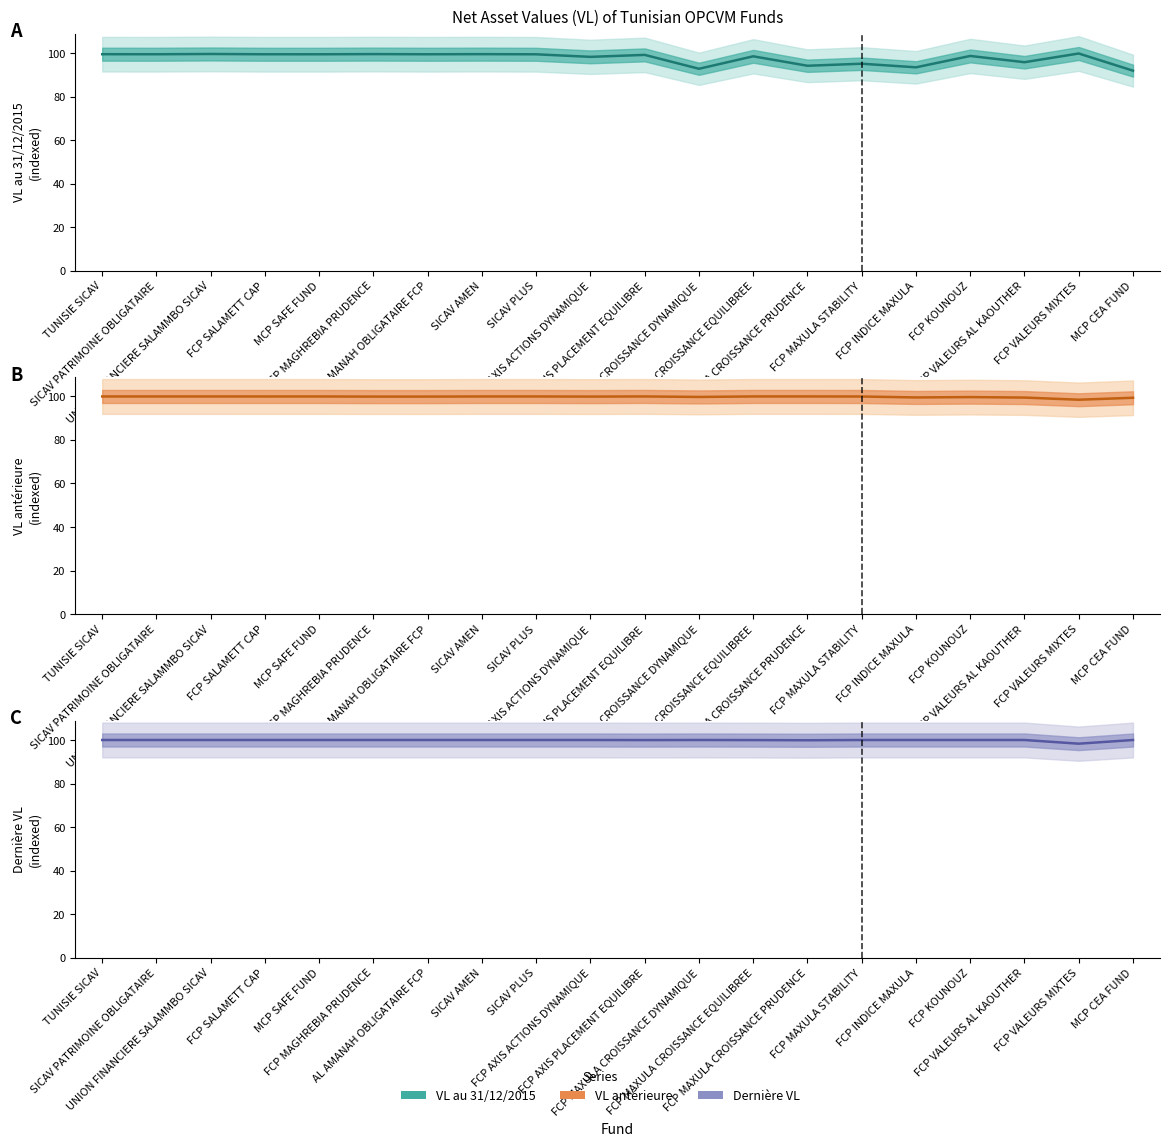

Between FCP INDICE MAXULA and FCP MAGHREBIA PRUDENCE, which is larger?

FCP MAGHREBIA PRUDENCE